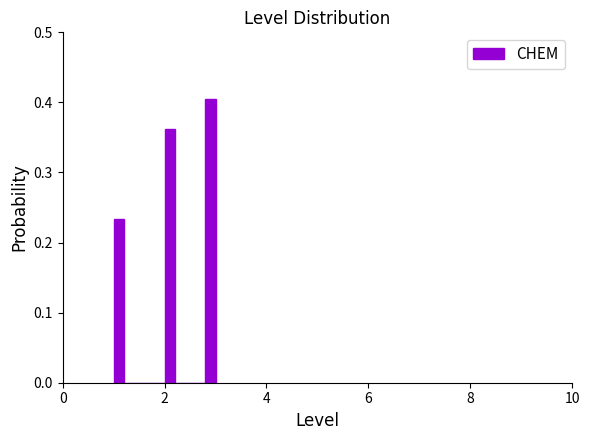

Read against the x-axis, roughly where is the centre of the tallest bar?

3.0